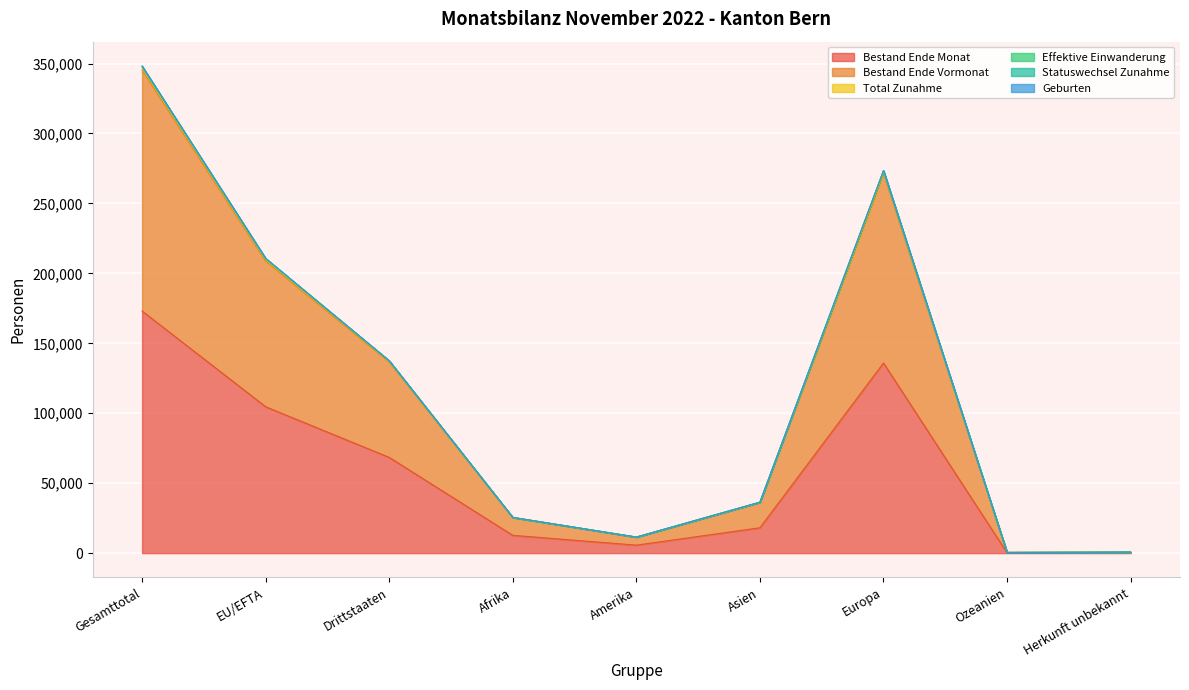

Does the chart display data point markers on the line(s)?

No